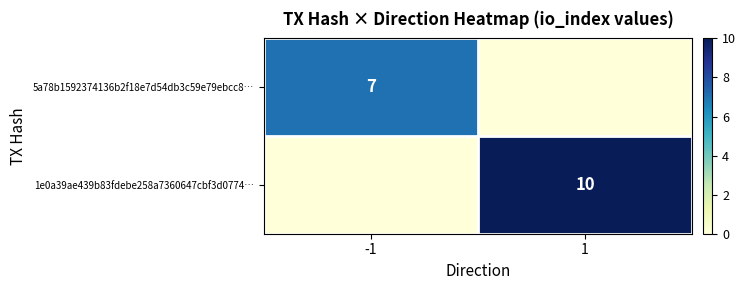

At how many categories does at least one series exceed 1?

2